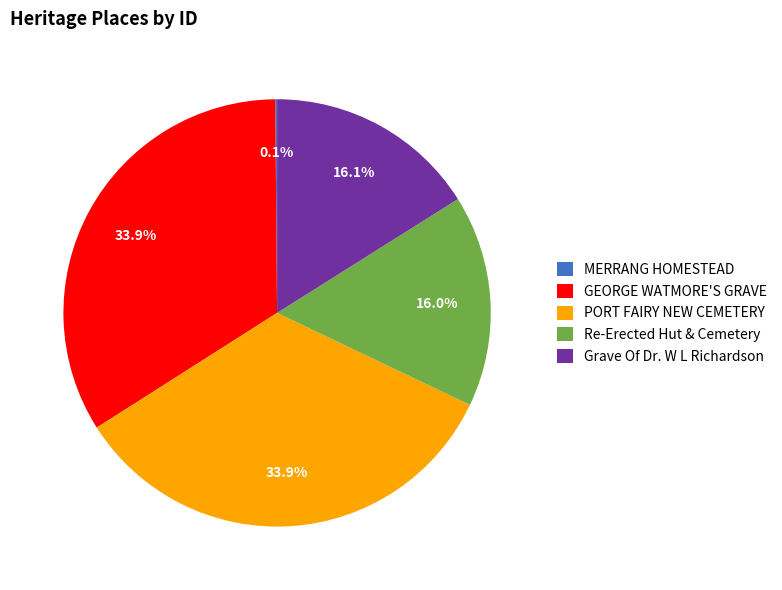

What portion of the pie excludes Re-Erected Hut & Cemetery?

84.0%